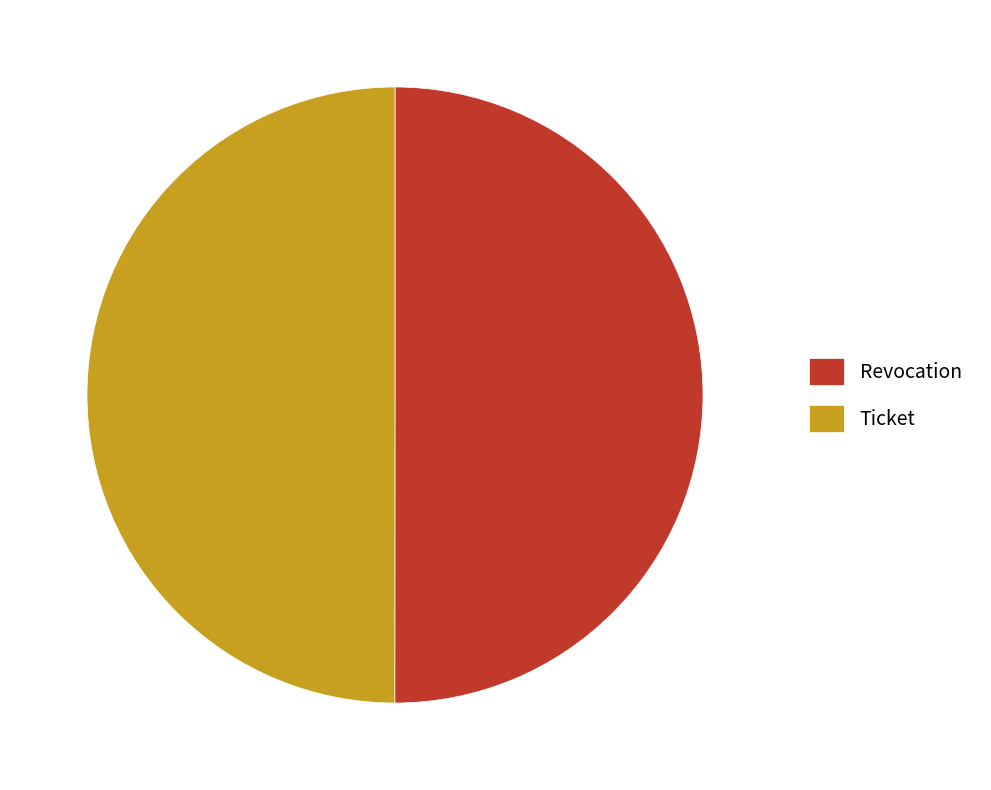

Approximately how many times larger is the value at Ticket compared to Revocation?

1.0